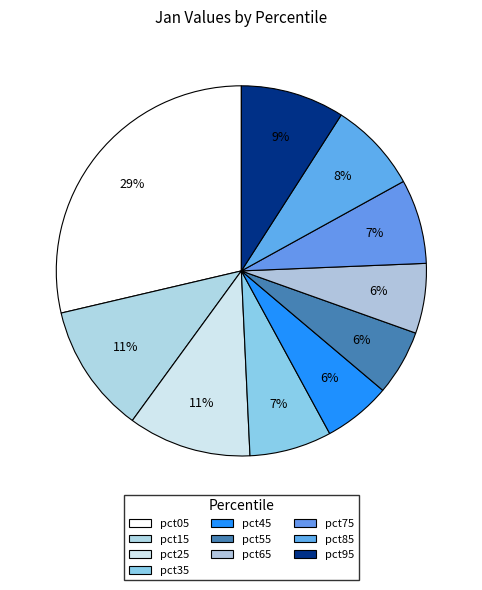

What is the ratio of the value at pct25 to the value at pct05?

0.4